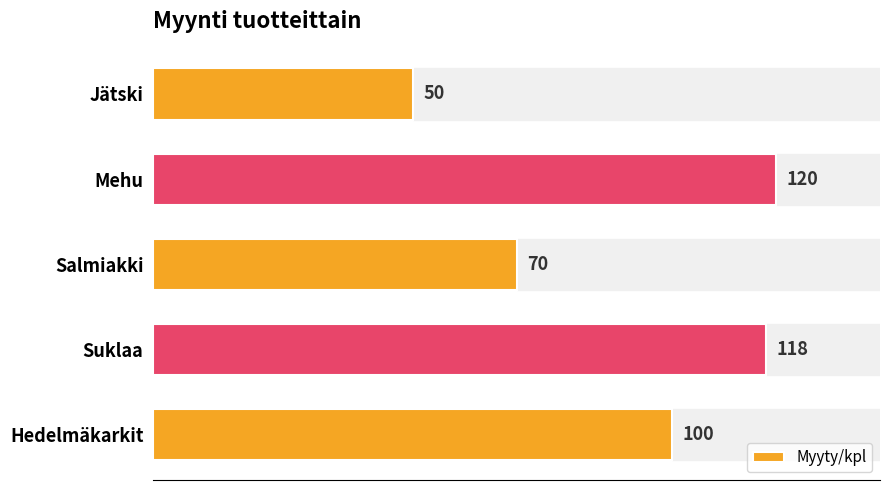

What is the difference between the maximum and minimum values?

70